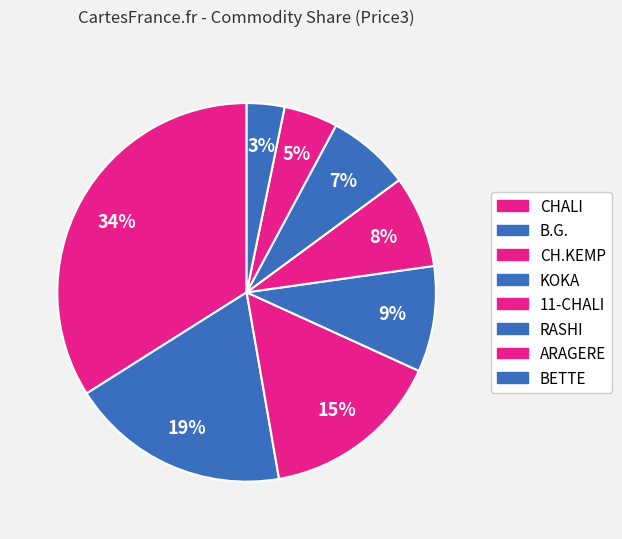

How many segments does this pie chart have?

8